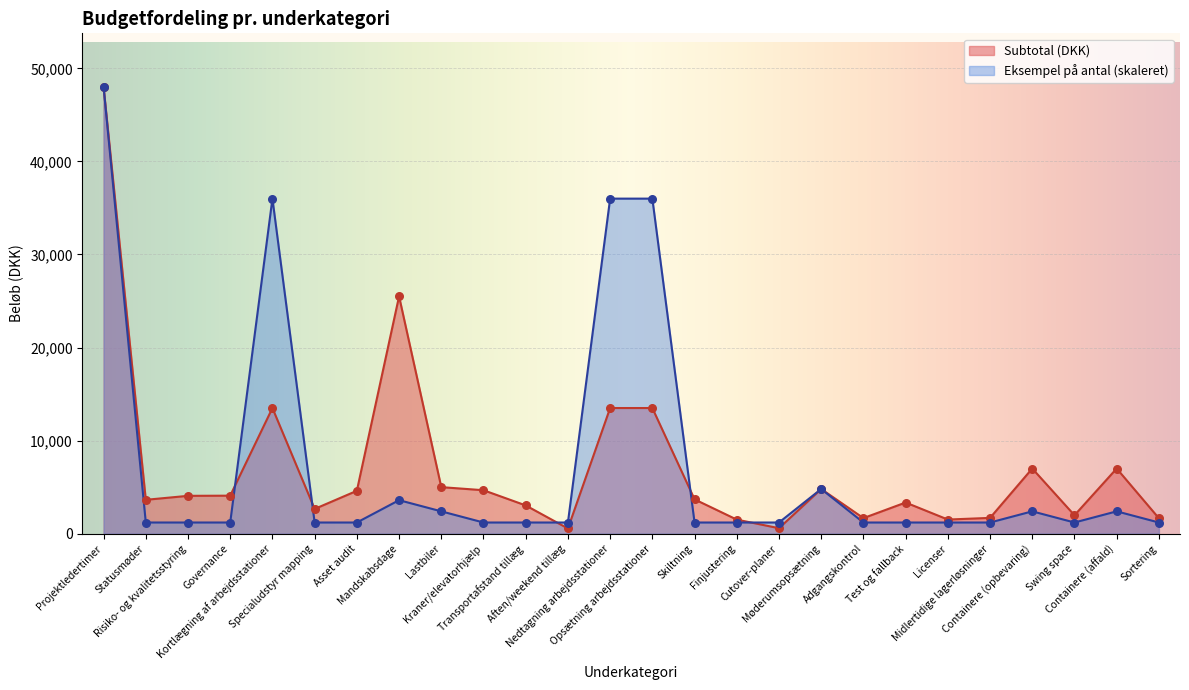

Which series contains the highest Y value?

Subtotal (DKK)